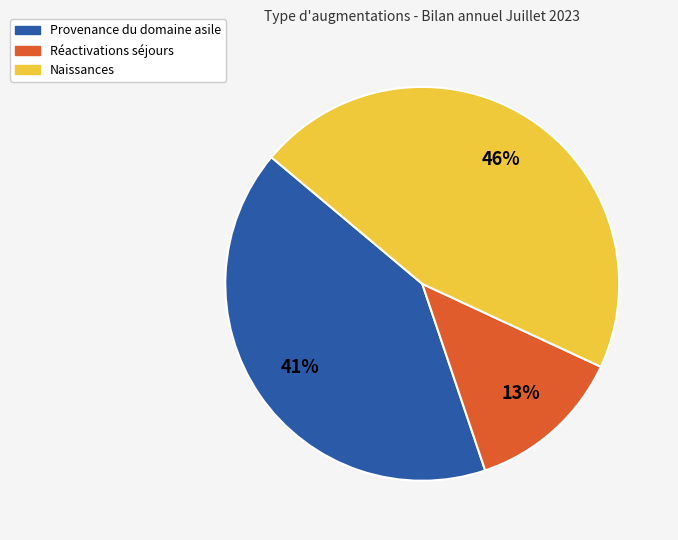

Is there any slice that represents more than half of the pie?

No